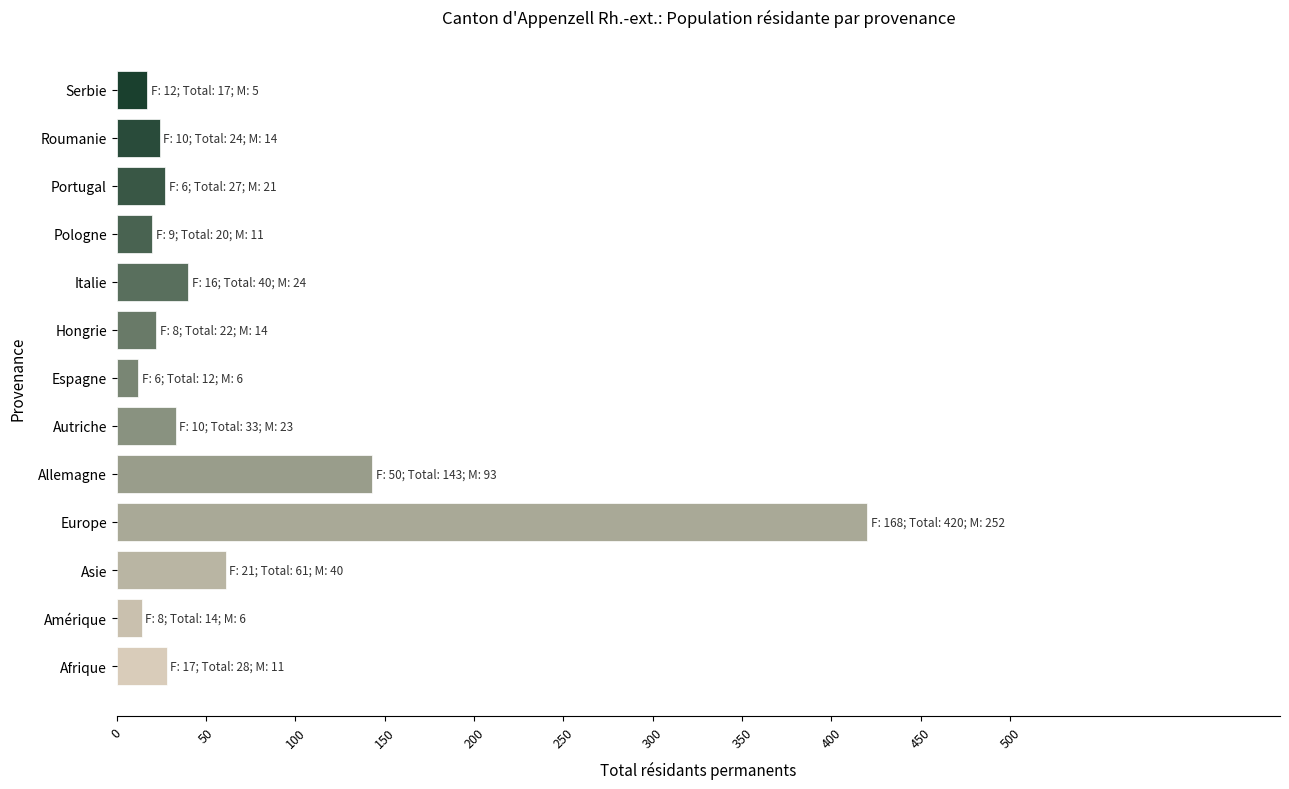

What is the greatest value displayed?

420